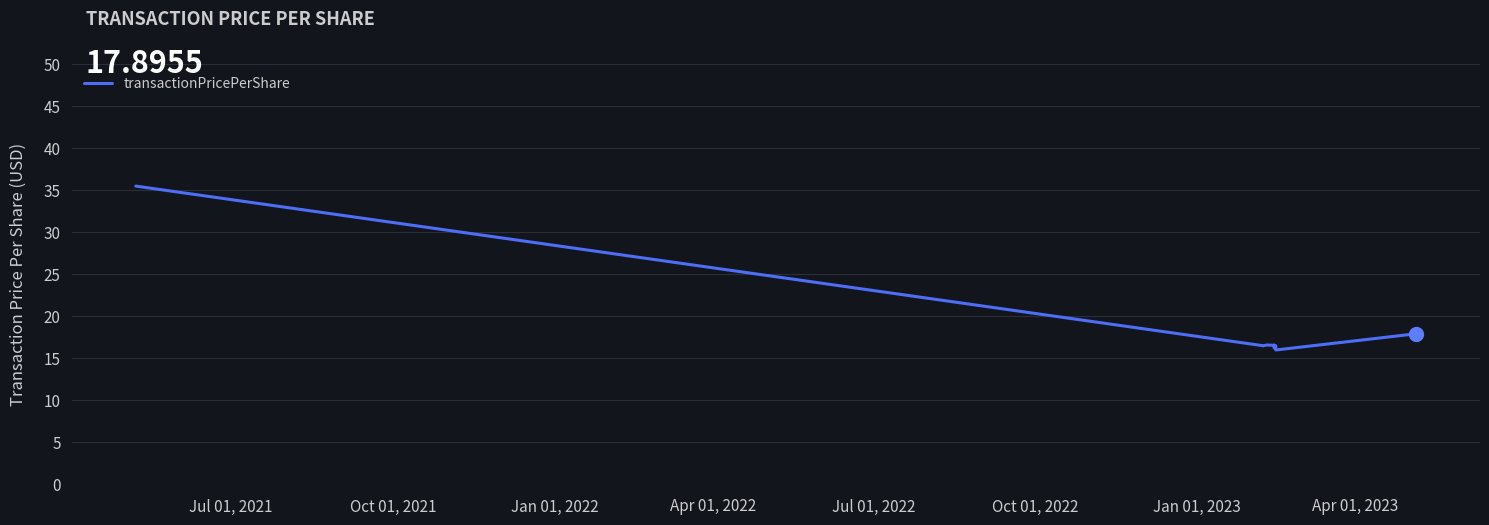

What is the minimum value shown in the chart?

16.0